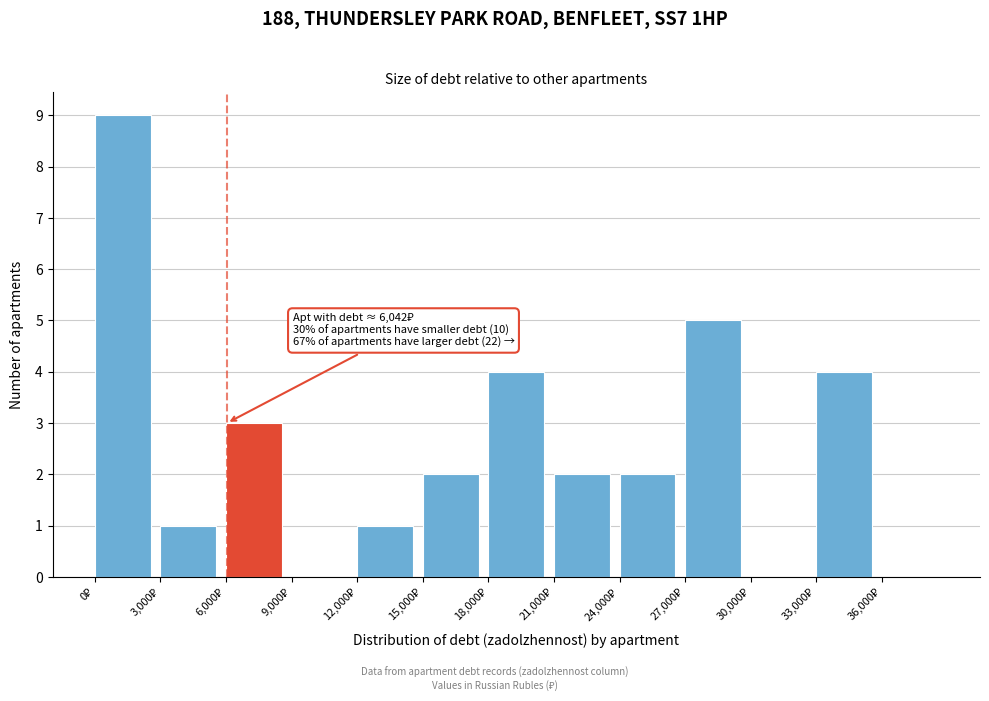

Over which range of the x-axis is the bar tallest?

0 to 3000